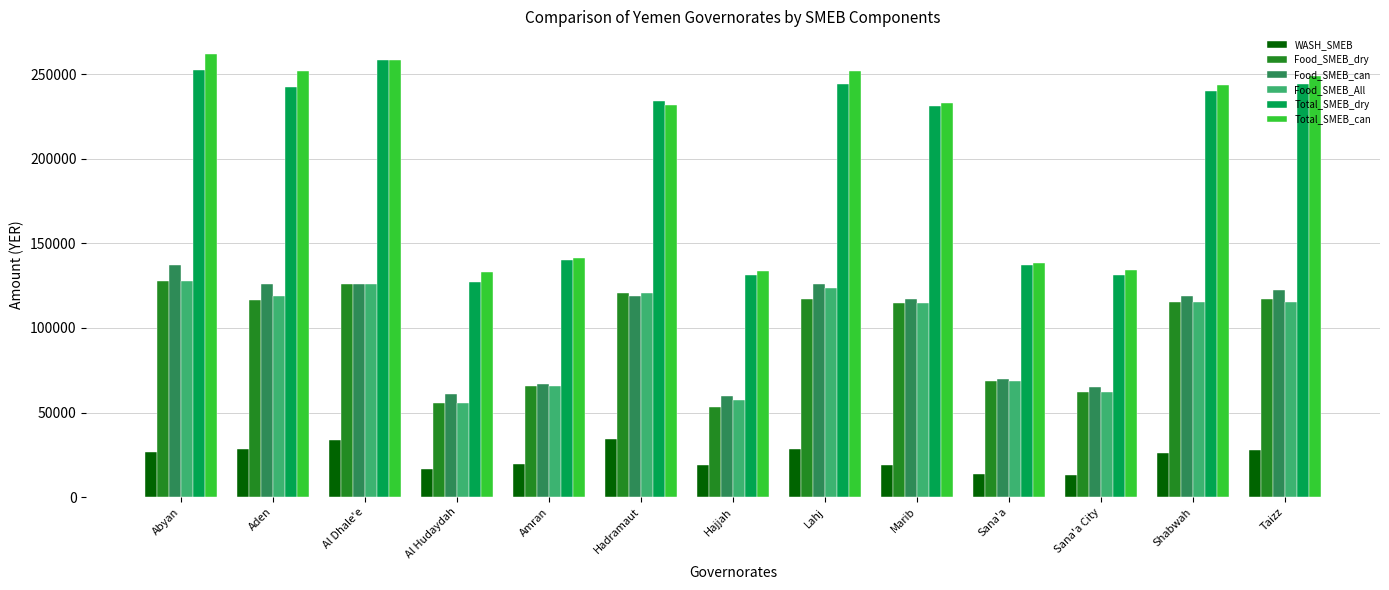

What is the difference between the maximum and minimum values in the Food_SMEB_dry series?

74450.0